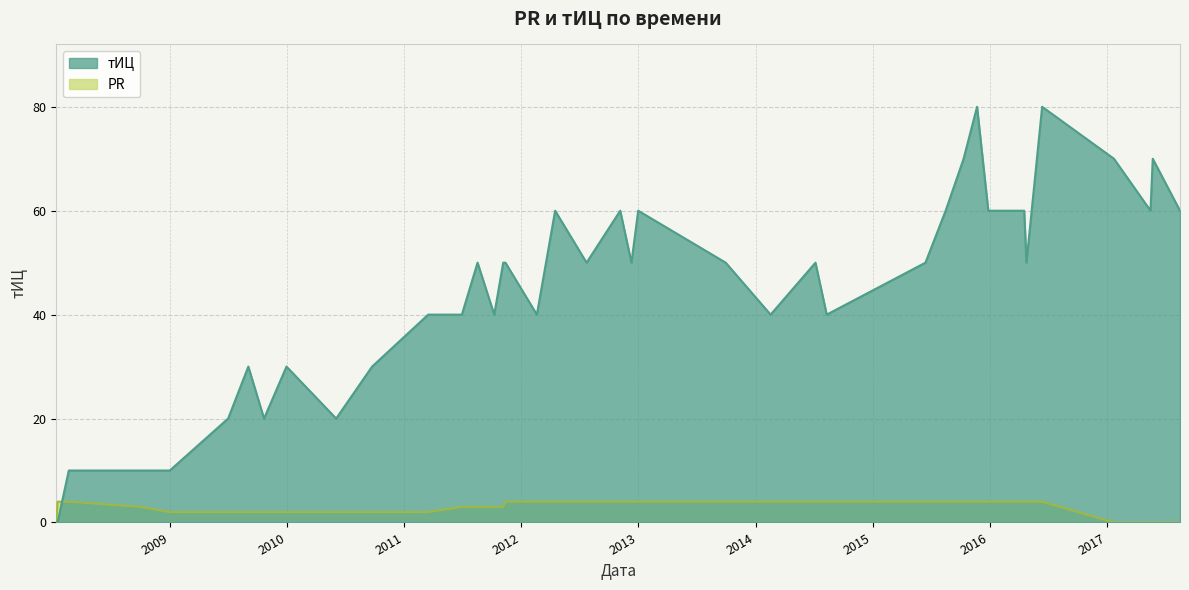

At 2008-12-31, list the series in order from largest to smallest.

тИЦ, PR